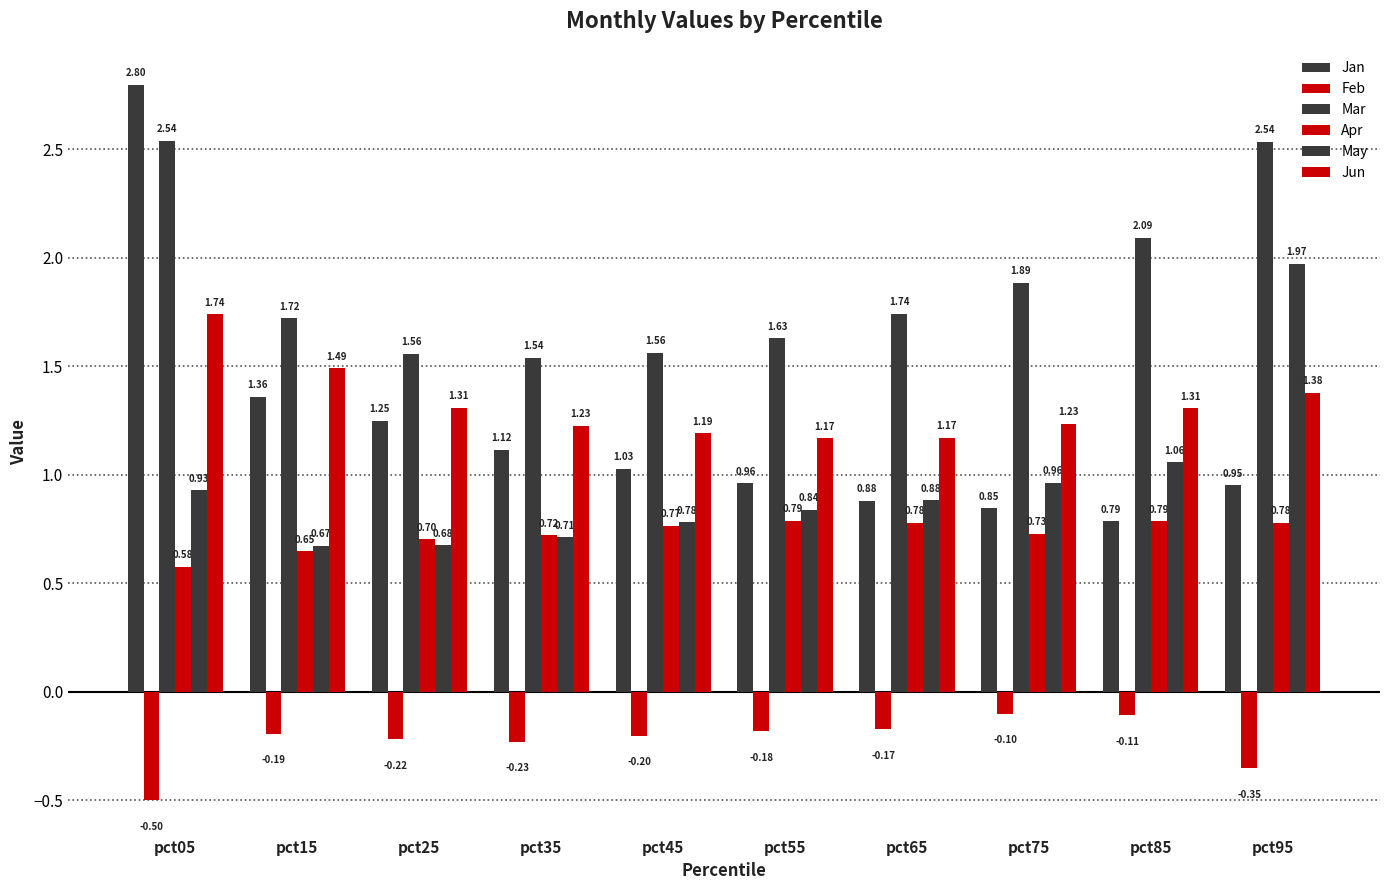

How many bars are there in each group?

6